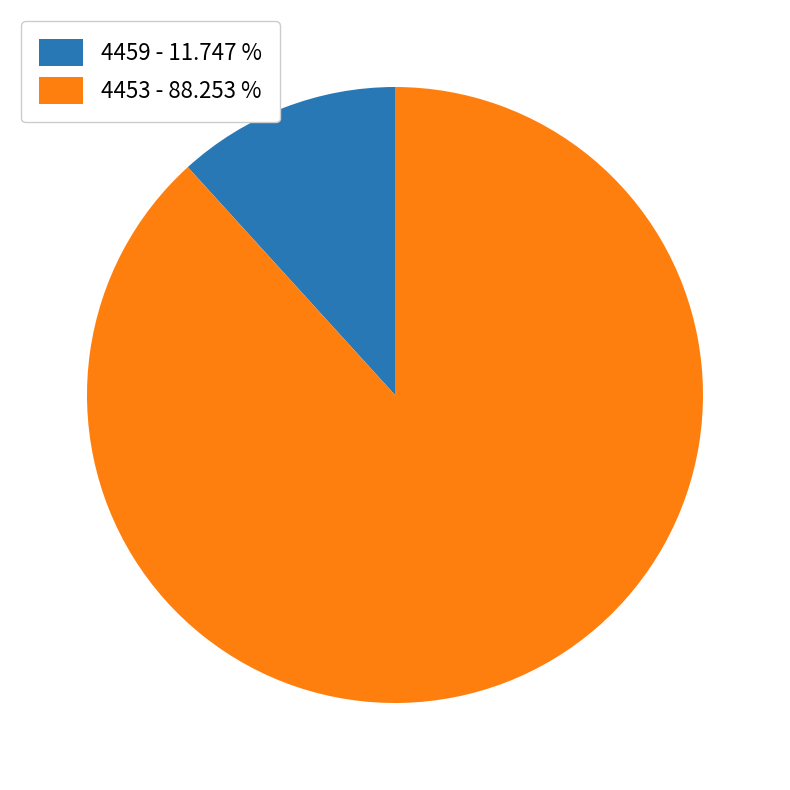

Approximately how many times larger is the value at 4459 compared to 4453?

0.1